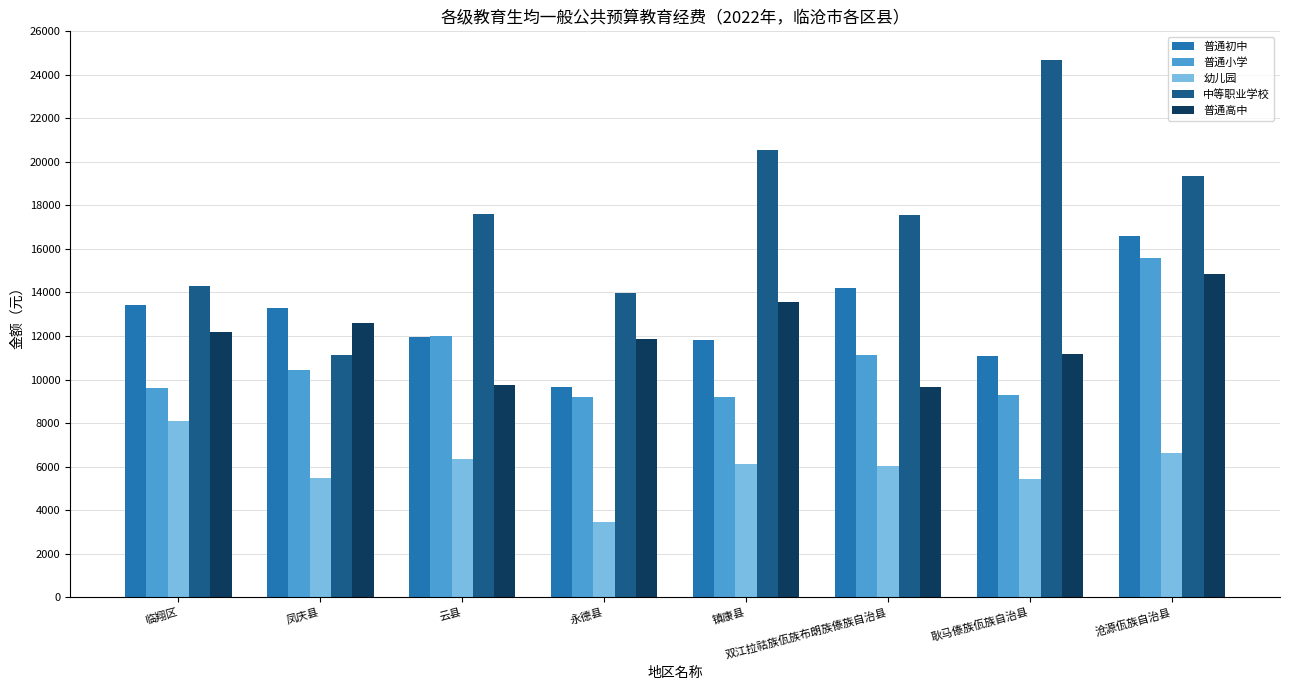

What is the difference between the highest and lowest values at 永德县?

10534.4